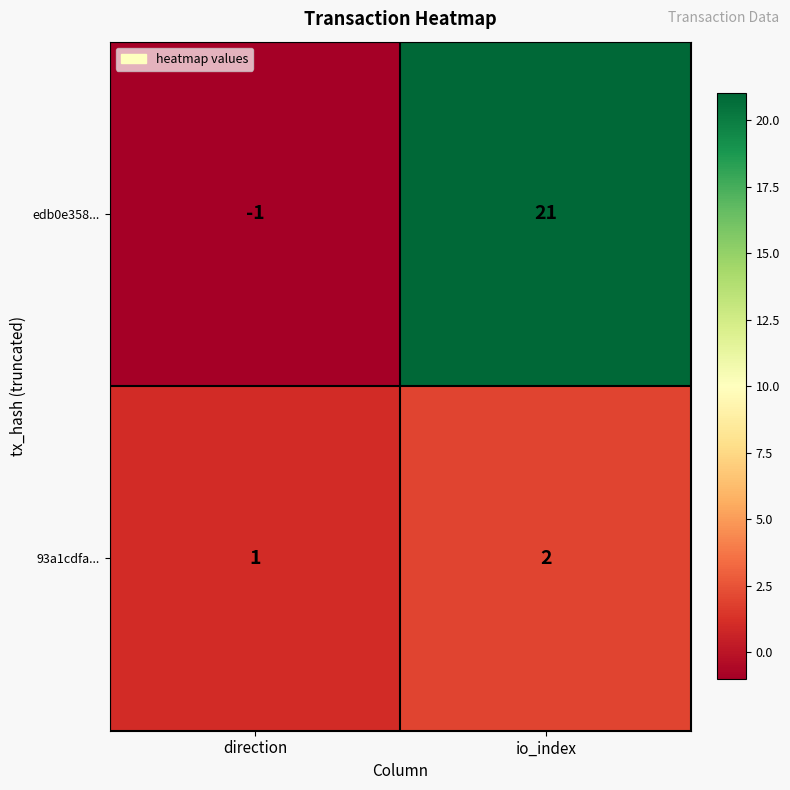

How many distinct data groups are displayed?

2